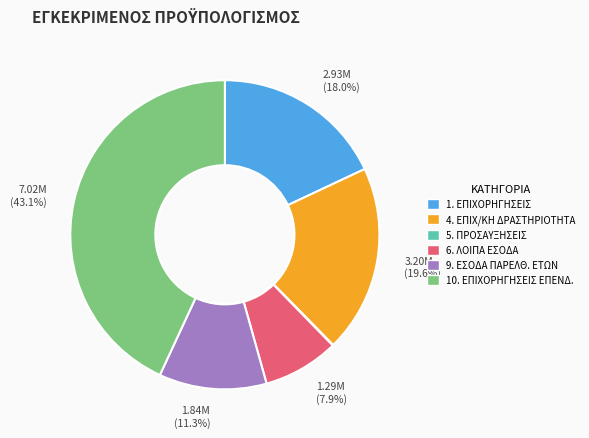

Is there any slice that represents more than half of the pie?

No